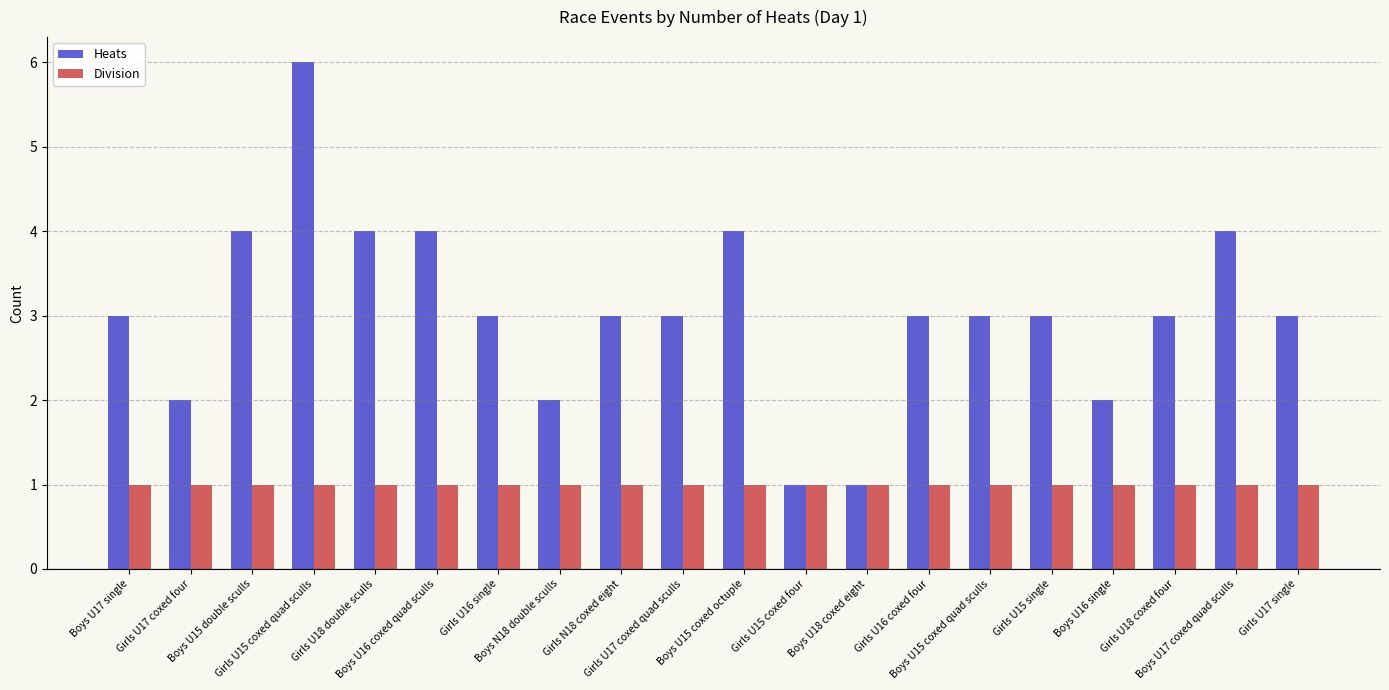

What is the sum of all Heats values?

61